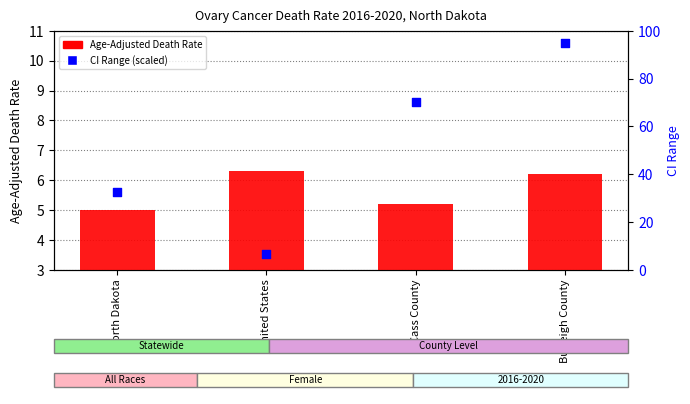

What are all the series names shown in the legend?

Age-Adjusted Death Rate, CI Range (scaled)